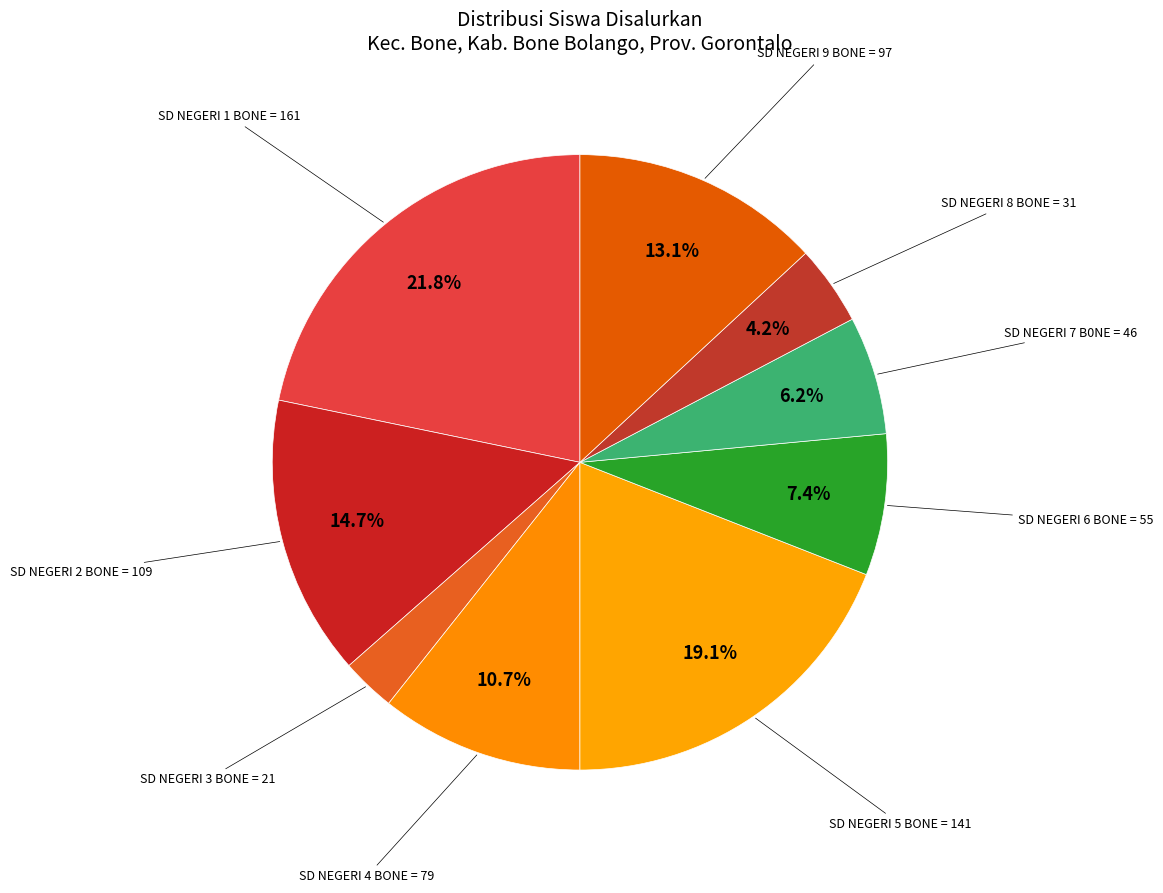

What is the smallest slice in the pie chart?

SD NEGERI 3 BONE